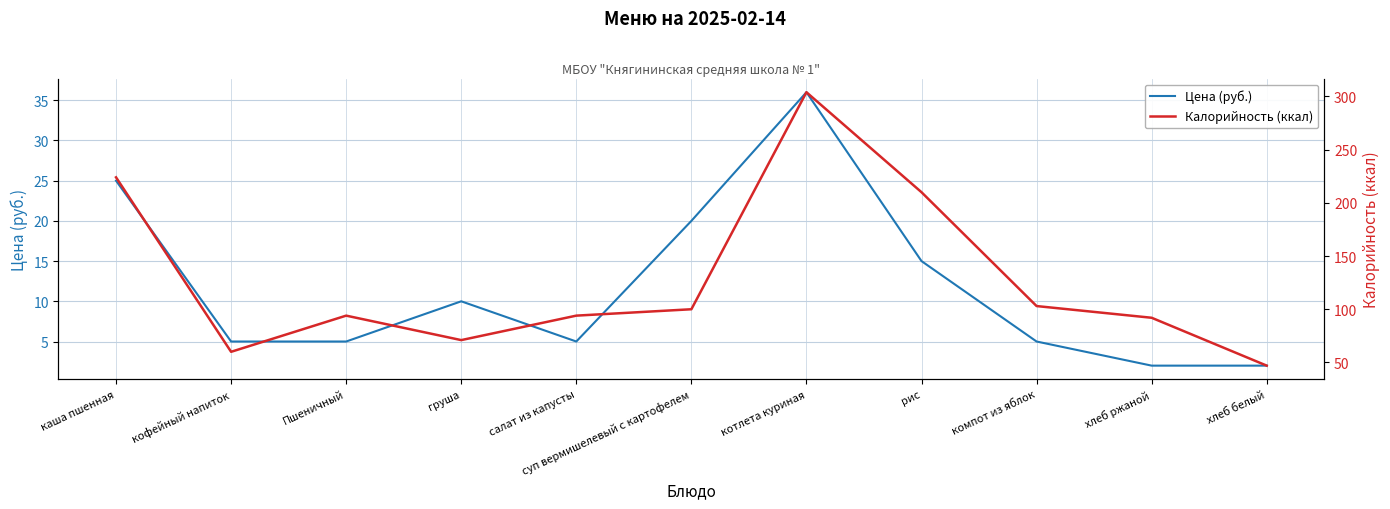

The value of Калорийность (ккал) at каша пшенная is 224. True or false?

True